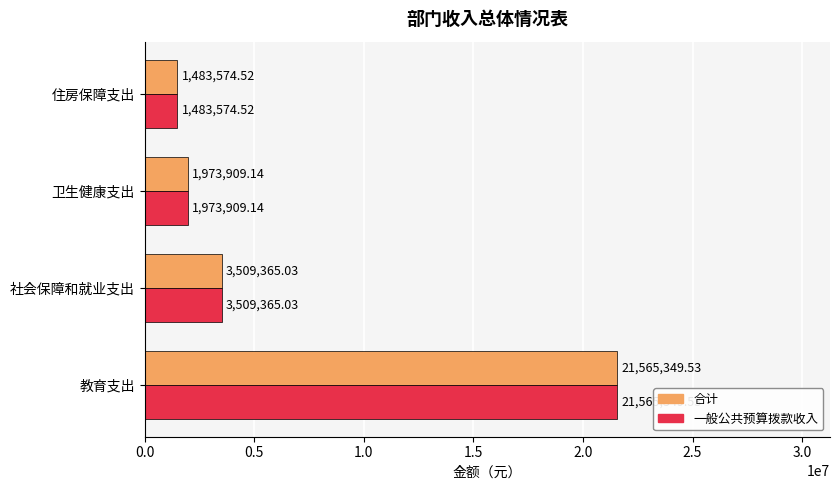

Is the value of 合计 at 住房保障支出 greater than the value of 一般公共预算拨款收入 at 社会保障和就业支出?

No